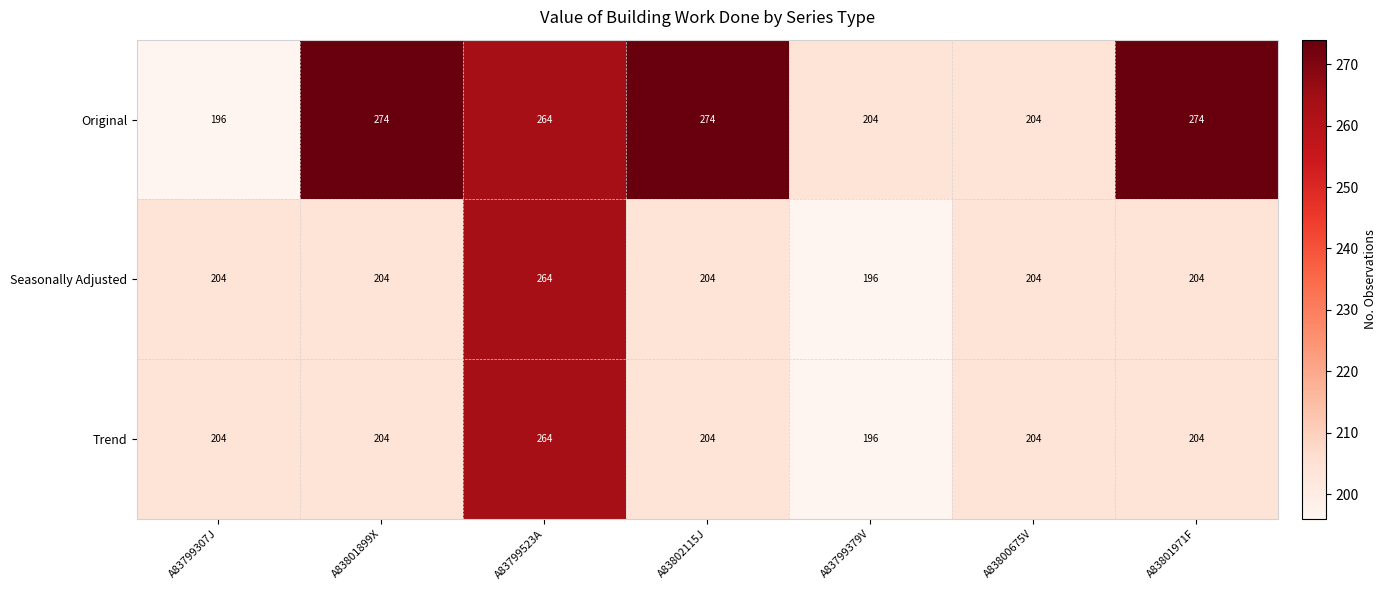

Count the Original values in the range 204 to 274.

6